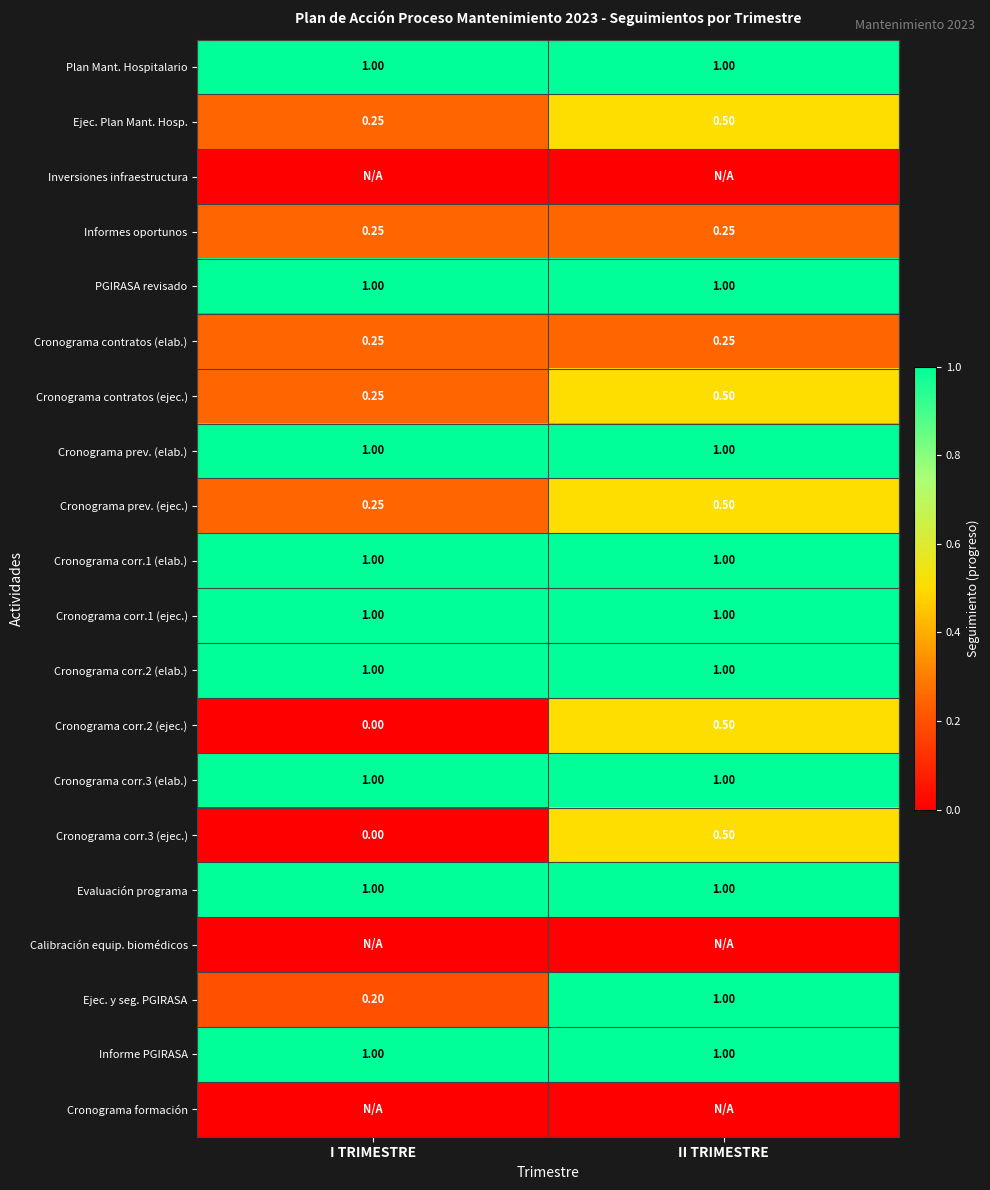

At which category is the sum across all series the highest?

II TRIMESTRE